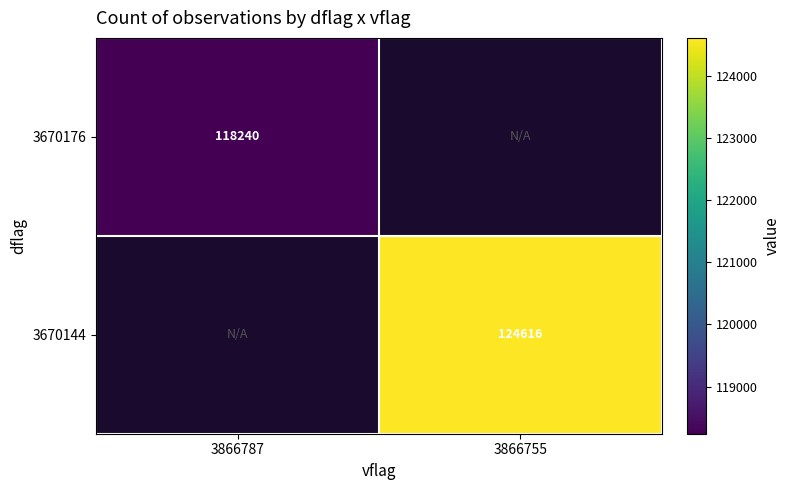

What is the minimum value shown in the chart?

118239.9